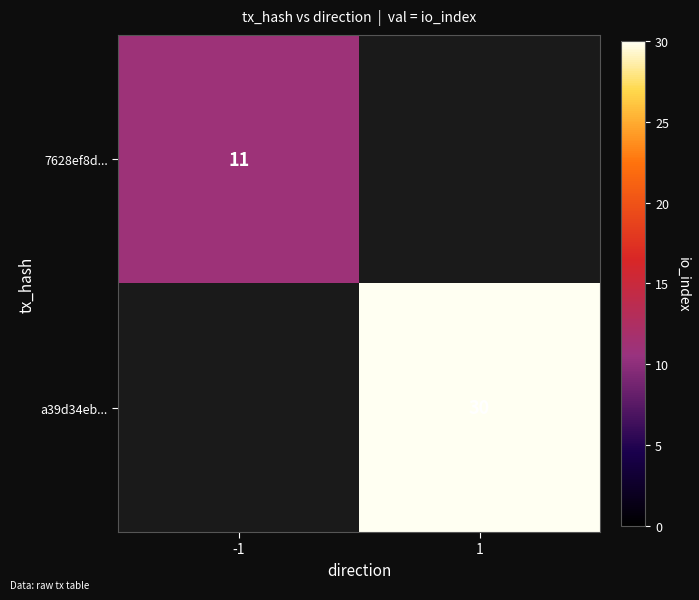

The value of 7628ef8d... at -1 is 11. True or false?

True